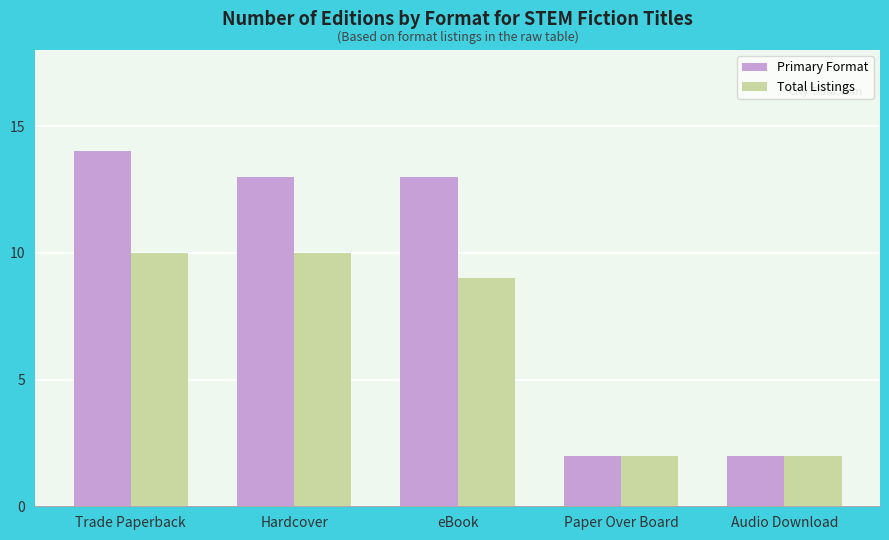

Reading left to right, extract all data points from this chart.

Primary Format: Trade Paperback=14	Hardcover=13	eBook=13	Paper Over Board=2	Audio Download=2
Total Listings: Trade Paperback=10	Hardcover=10	eBook=9	Paper Over Board=2	Audio Download=2